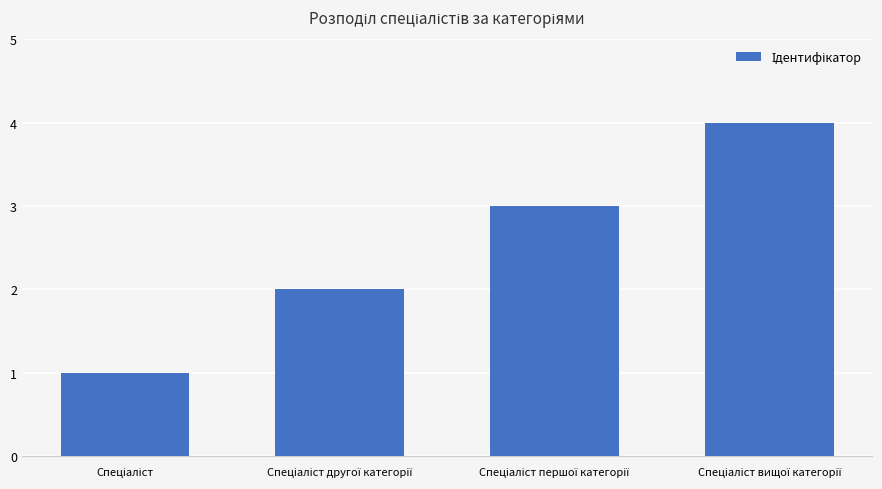

What is the greatest value displayed?

4